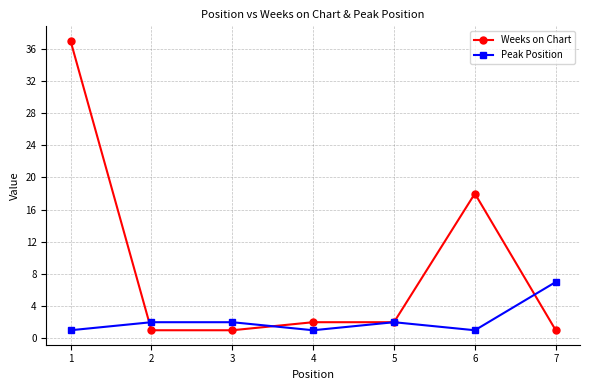

Which label corresponds to the largest value in the chart?

1